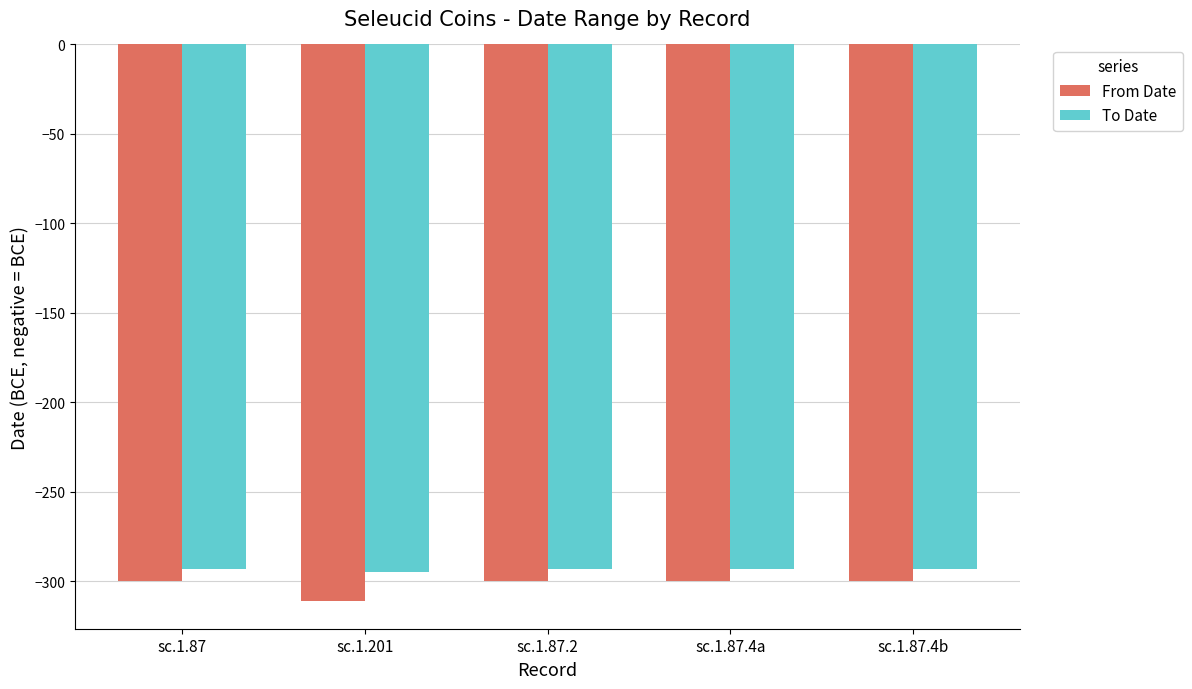

Rank the series at sc.1.201 from highest to lowest value.

To Date, From Date